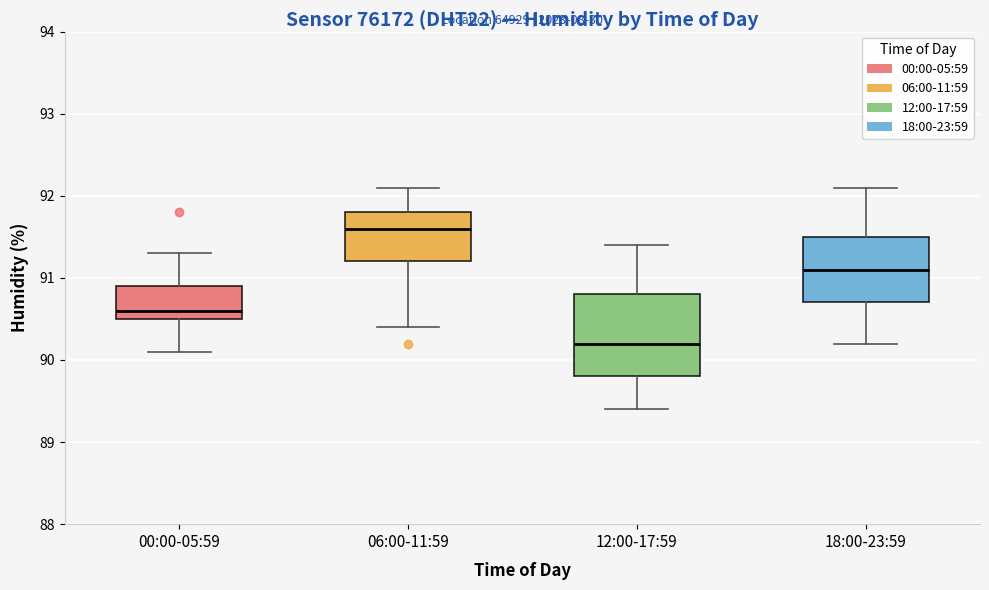

Comparing the boxes themselves (not the whiskers), which one is the tallest?

12:00-17:59